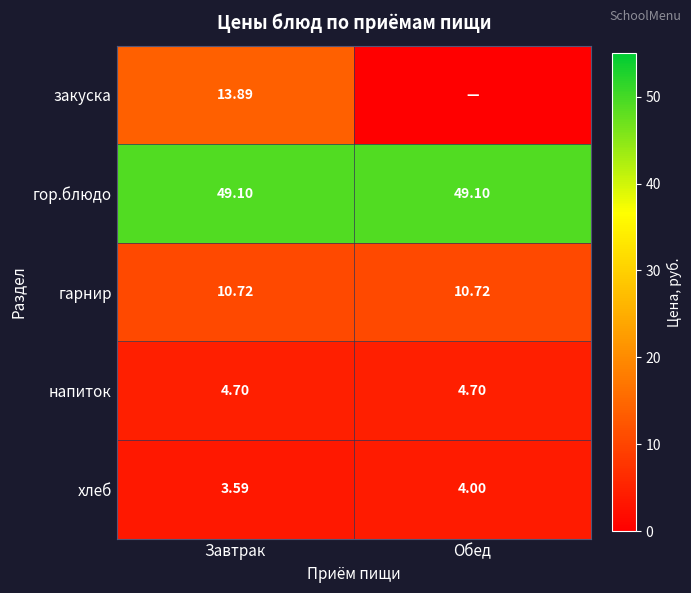

Rank the series at Завтрак from lowest to highest value.

хлеб, напиток, гарнир, закуска, гор.блюдо